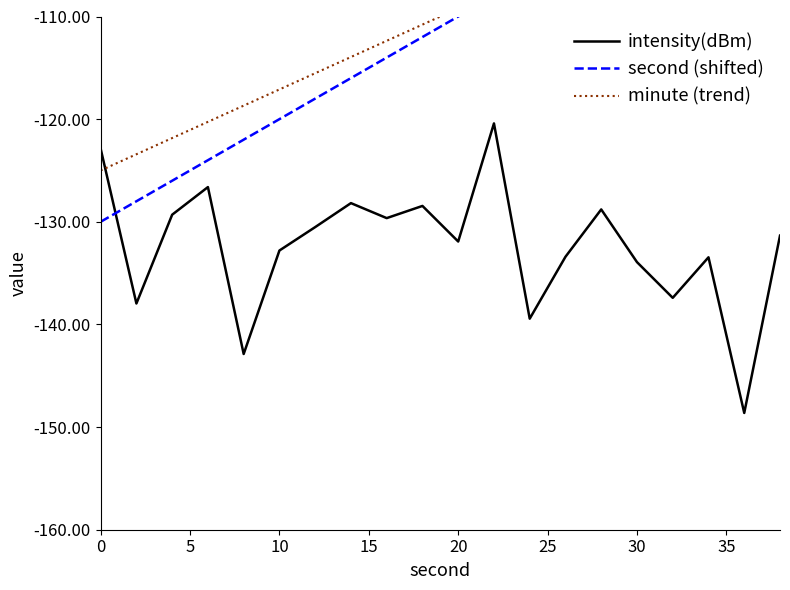

What is the difference between the maximum and second lowest values in the intensity(dBm) series?

22.5